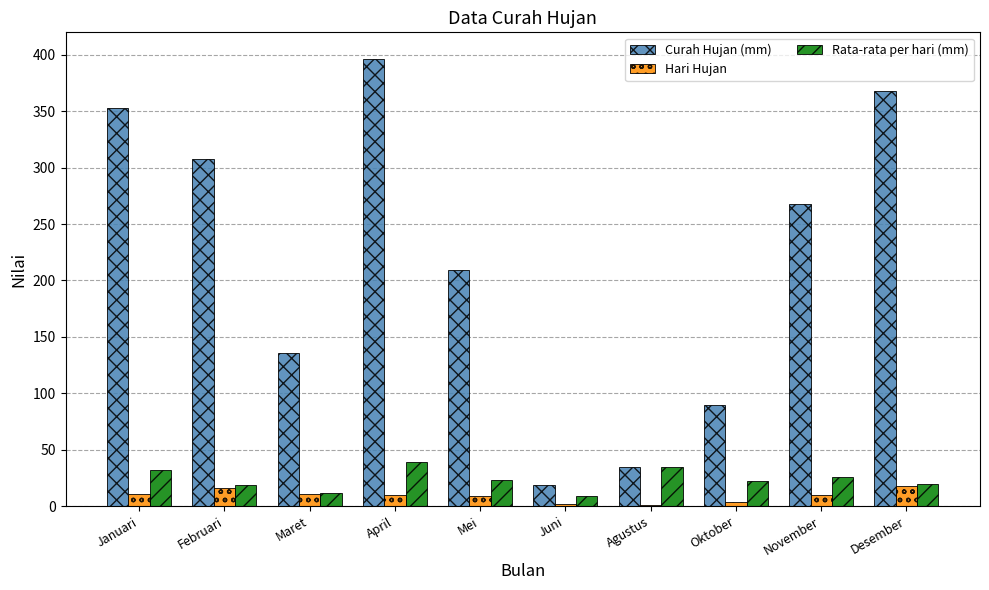

What is the difference between the Hari Hujan values at Januari and Mei?

2